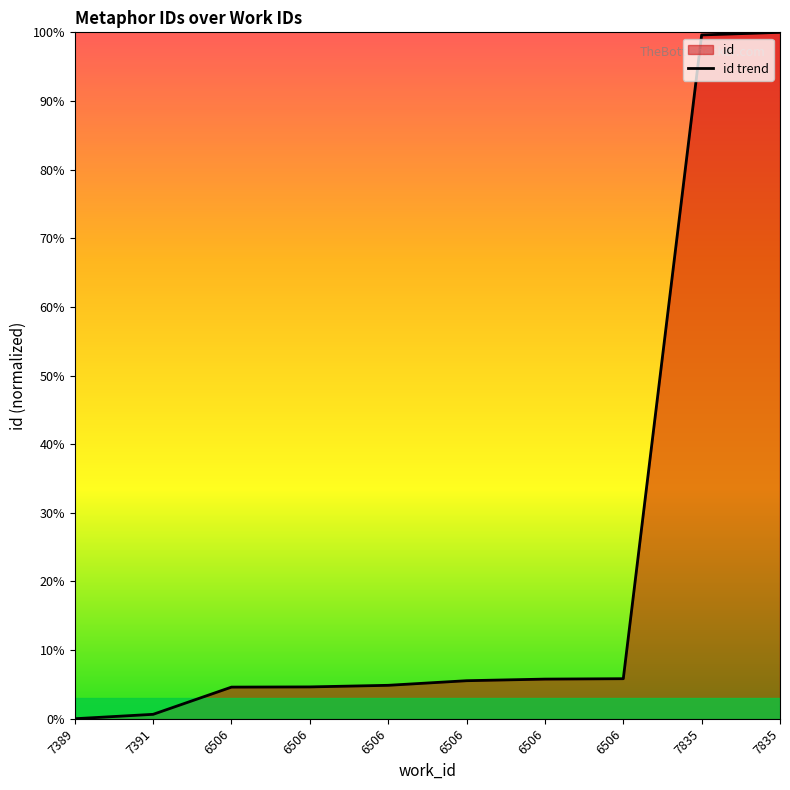

Reading left to right, what are all the values shown in this chart?

7389=0.0	7391=0.0	6506=0.0	6506=0.0	6506=0.0	6506=0.1	6506=0.1	6506=0.1	7835=1.0	7835=1.0